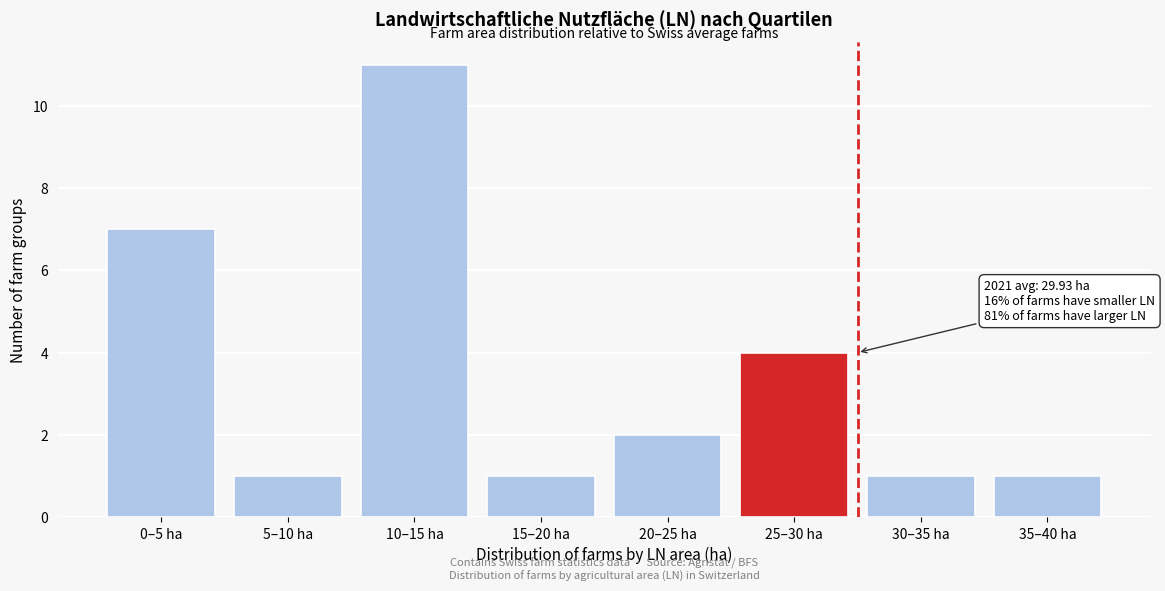

Reading right to left, transcribe all the data shown in this chart.

35–40 ha=1	30–35 ha=1	25–30 ha=4	20–25 ha=2	15–20 ha=1	10–15 ha=11	5–10 ha=1	0–5 ha=7